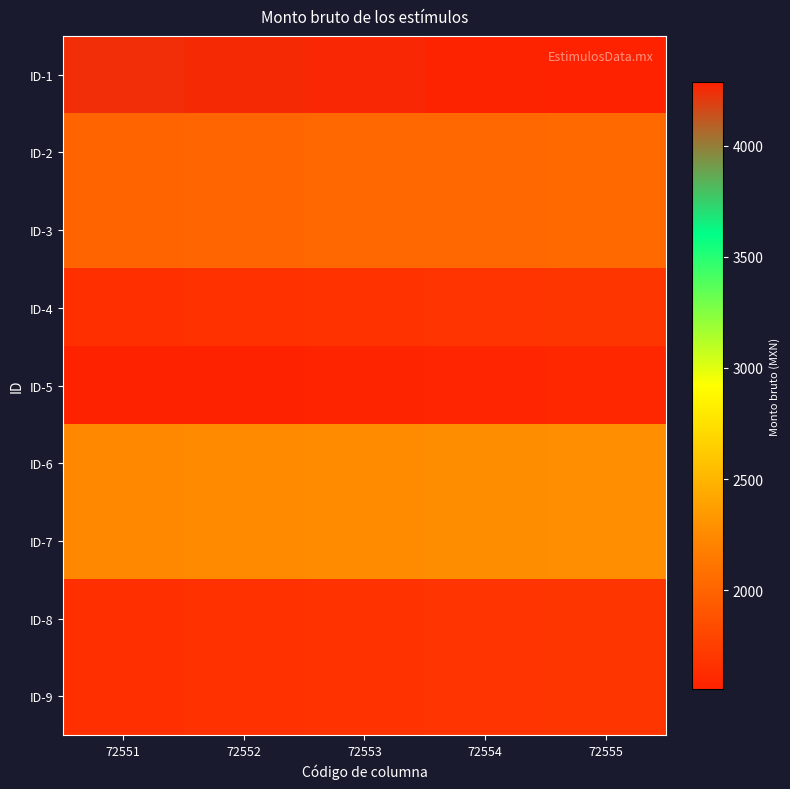

What is the difference between the highest and lowest values at 72552?

2690.4